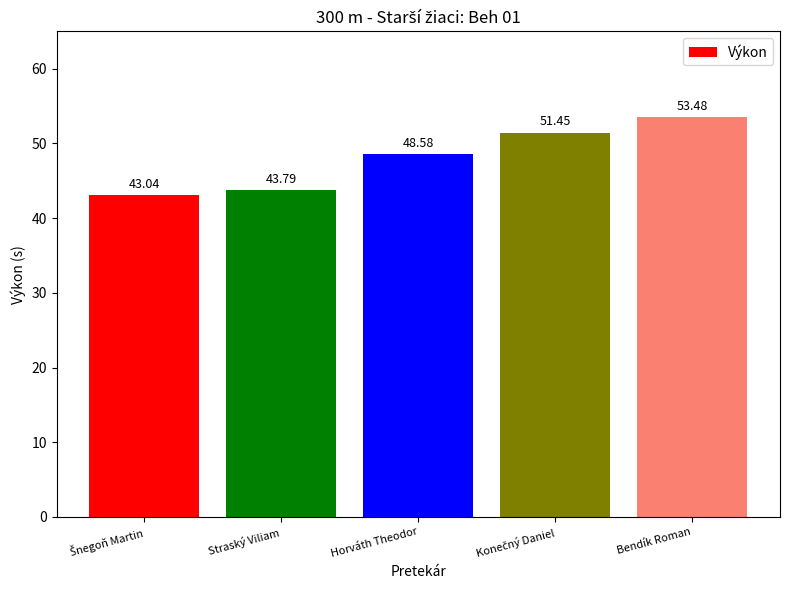

Is it true that the value at Horváth Theodor is 48.6?

True